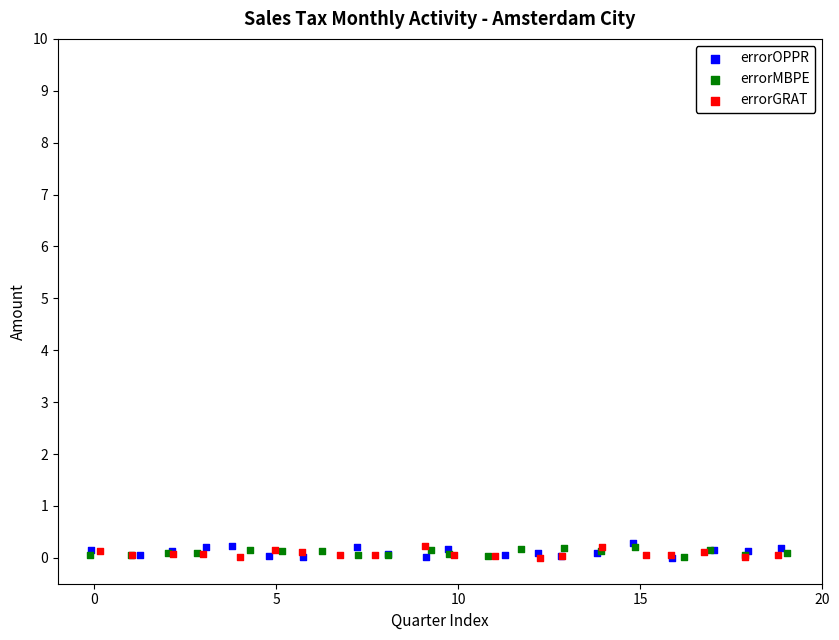

What are all the series names shown in the legend?

errorOPPR, errorMBPE, errorGRAT